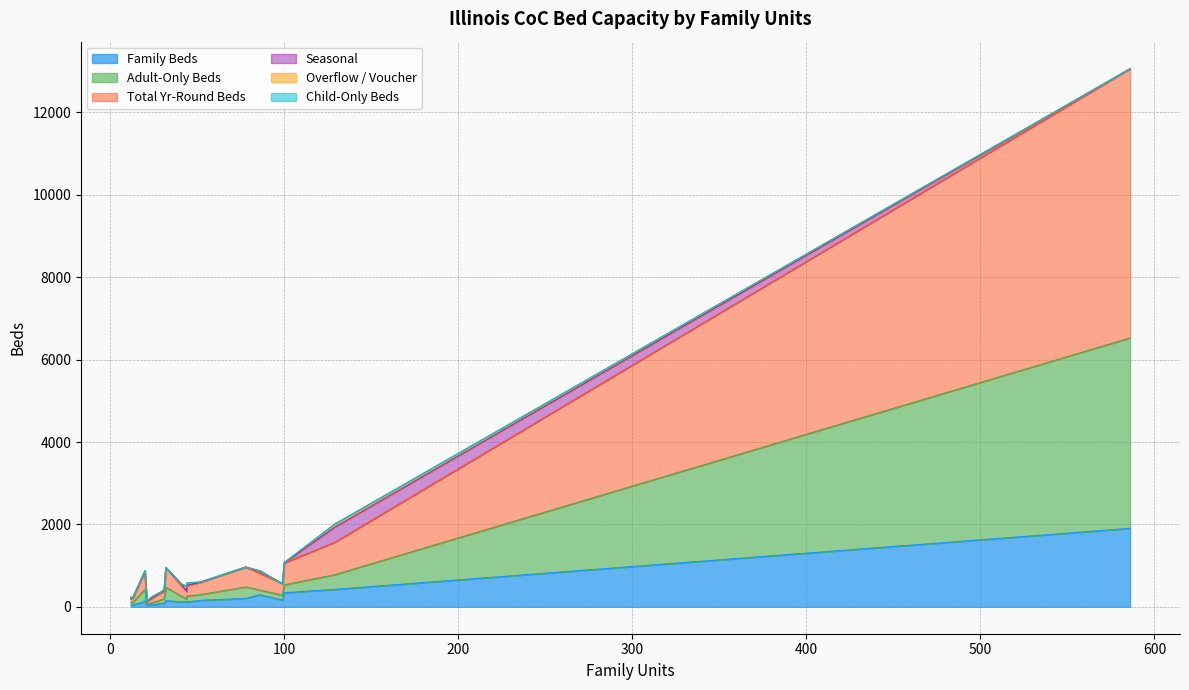

What is the lowest value of the Adult-Only Beds series?

20